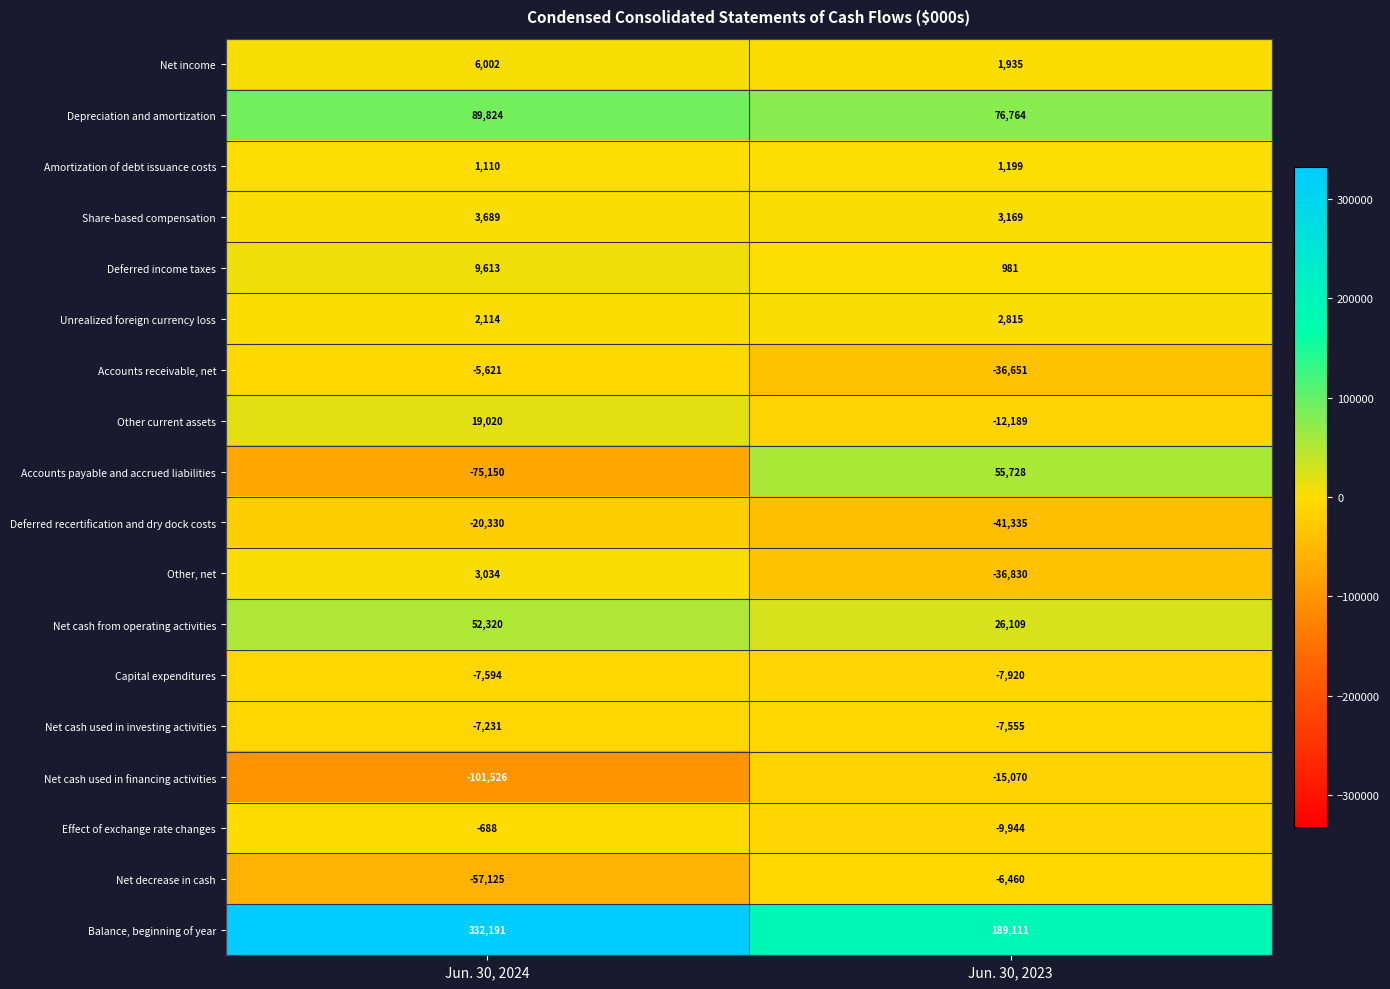

Count the number of data series in this chart.

18